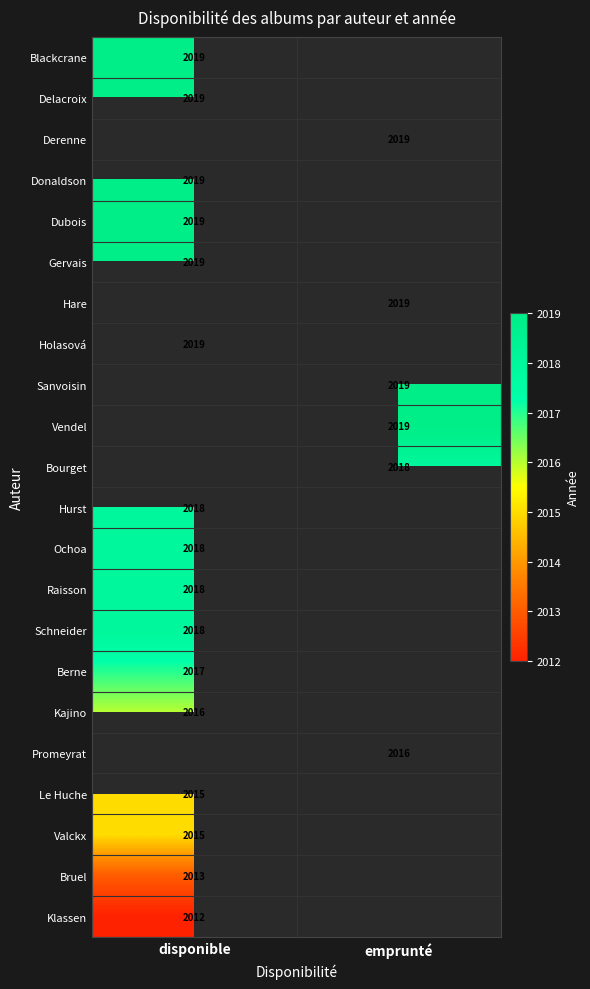

The value of Valckx at disponible is 3017. True or false?

False